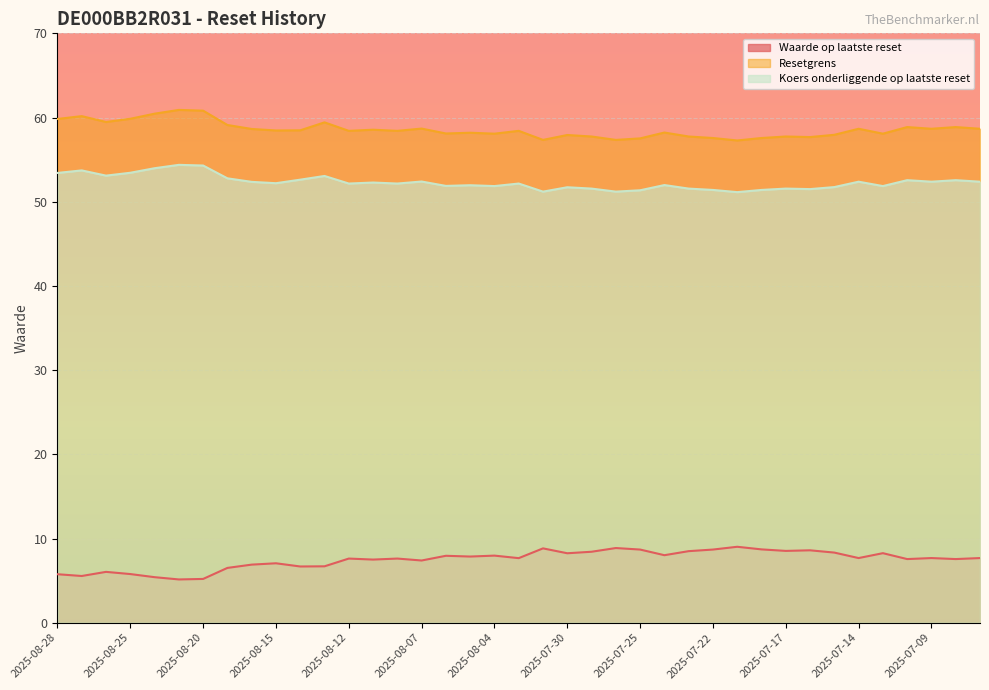

What is the difference between the highest and lowest values at 2025-07-17?

49.2